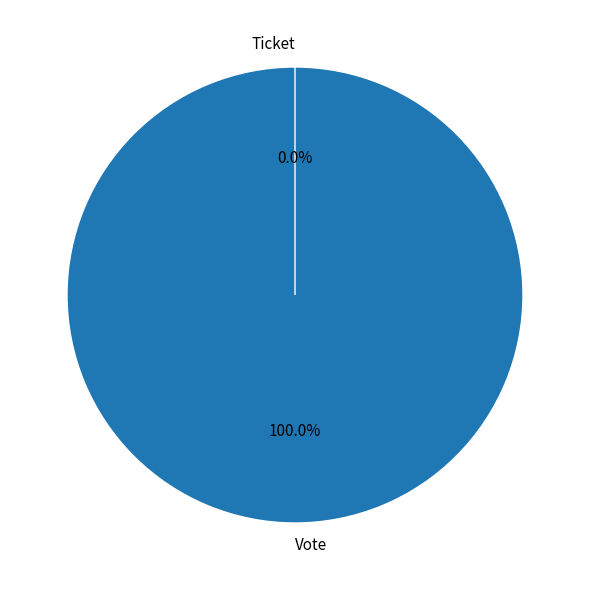

To the nearest percent, what is the combined percentage of Vote and Ticket?

100%